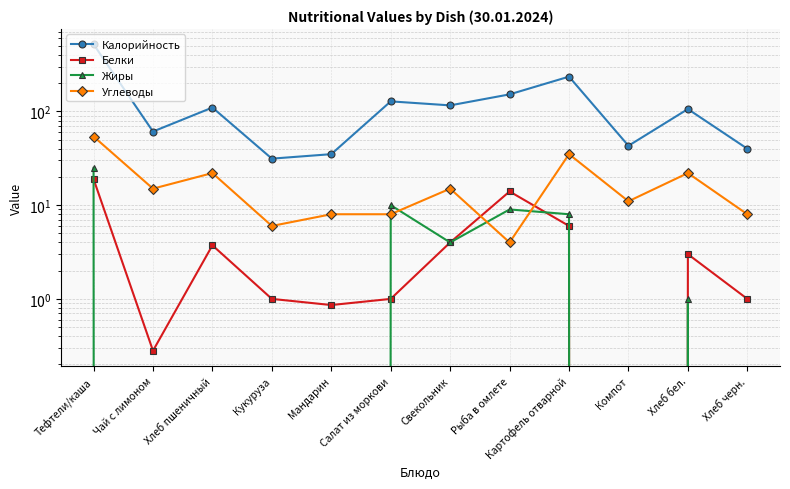

List the series in order of their peak value, lowest first.

Белки, Жиры, Углеводы, Калорийность